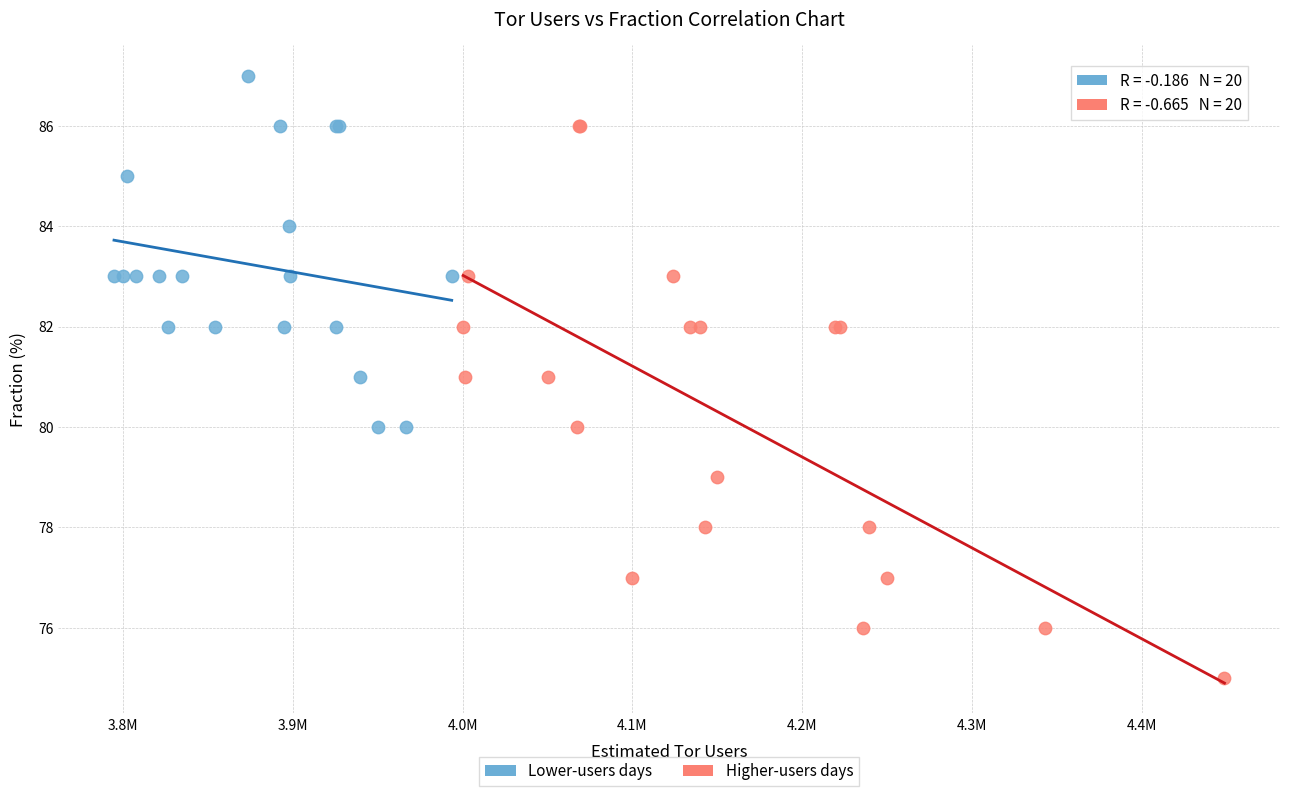

Which series contains the highest Y value?

Lower-users days